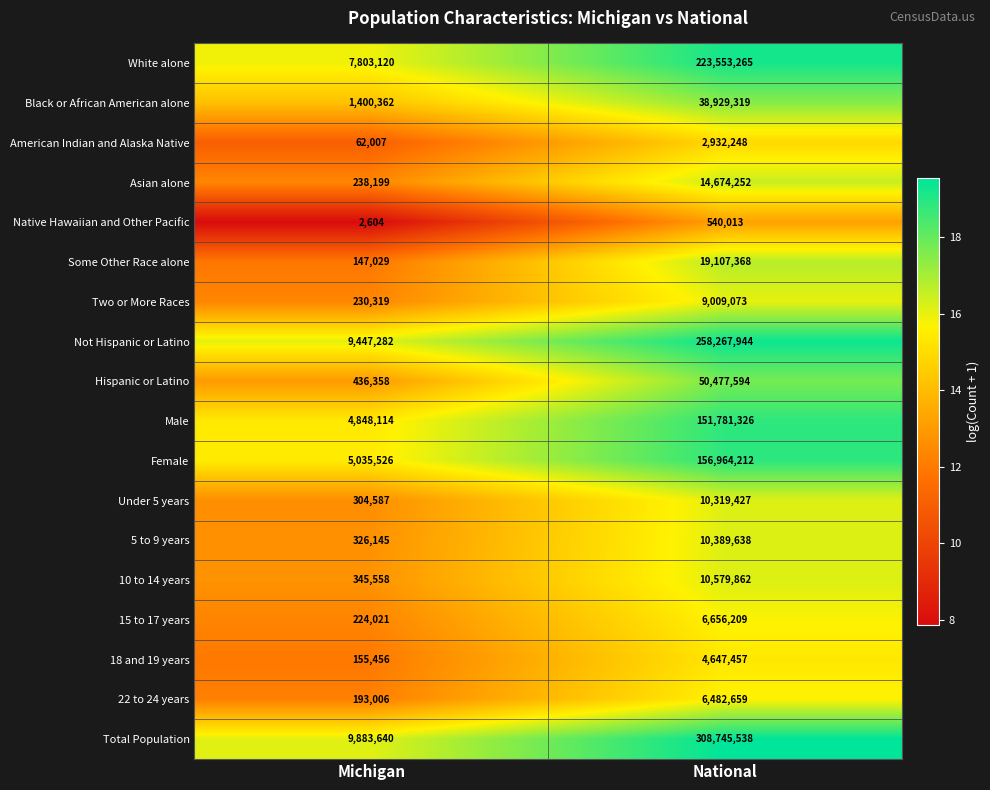

How many data points in 5 to 9 years are less than 10389638?

1